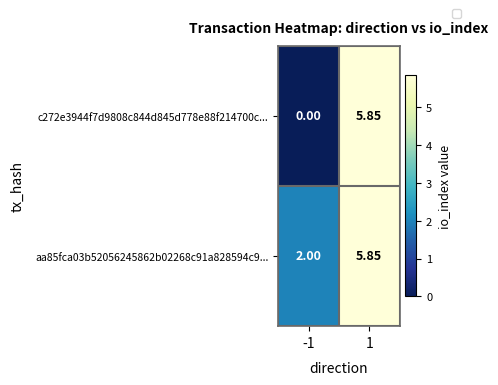

Is the value of aa85fca03b52056245862b02268c91a828594c9... at -1 greater than the value of c272e3944f7d9808c844d845d778e88f214700c... at -1?

Yes